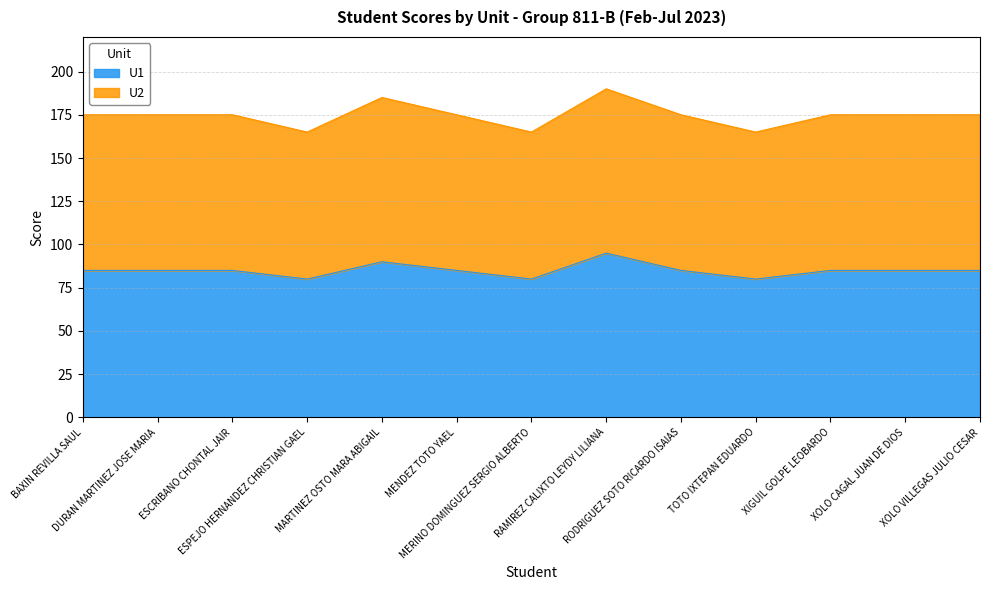

What are all the series names shown in the legend?

U1, U2